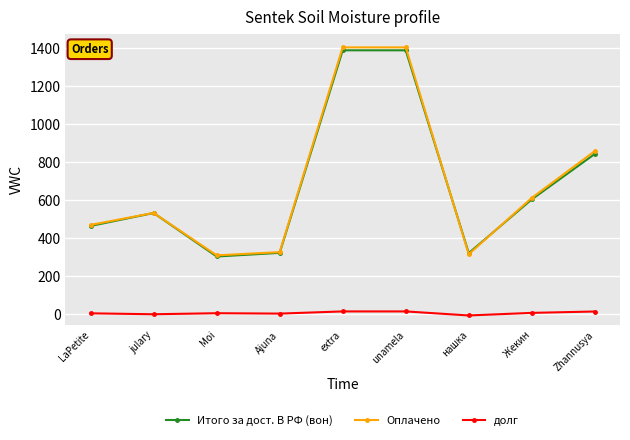

What is the difference between the maximum and minimum values in the Итого за дост. В РФ (вон) series?

1083.6